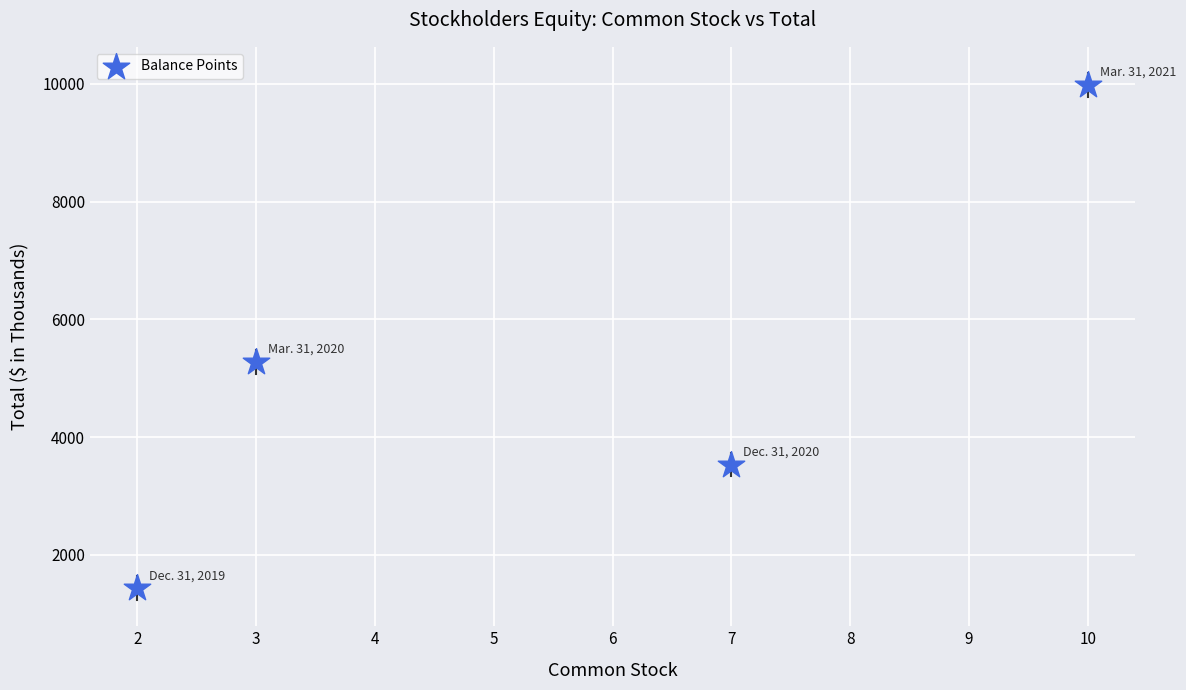

What is the range of X values (max minus min)?

8